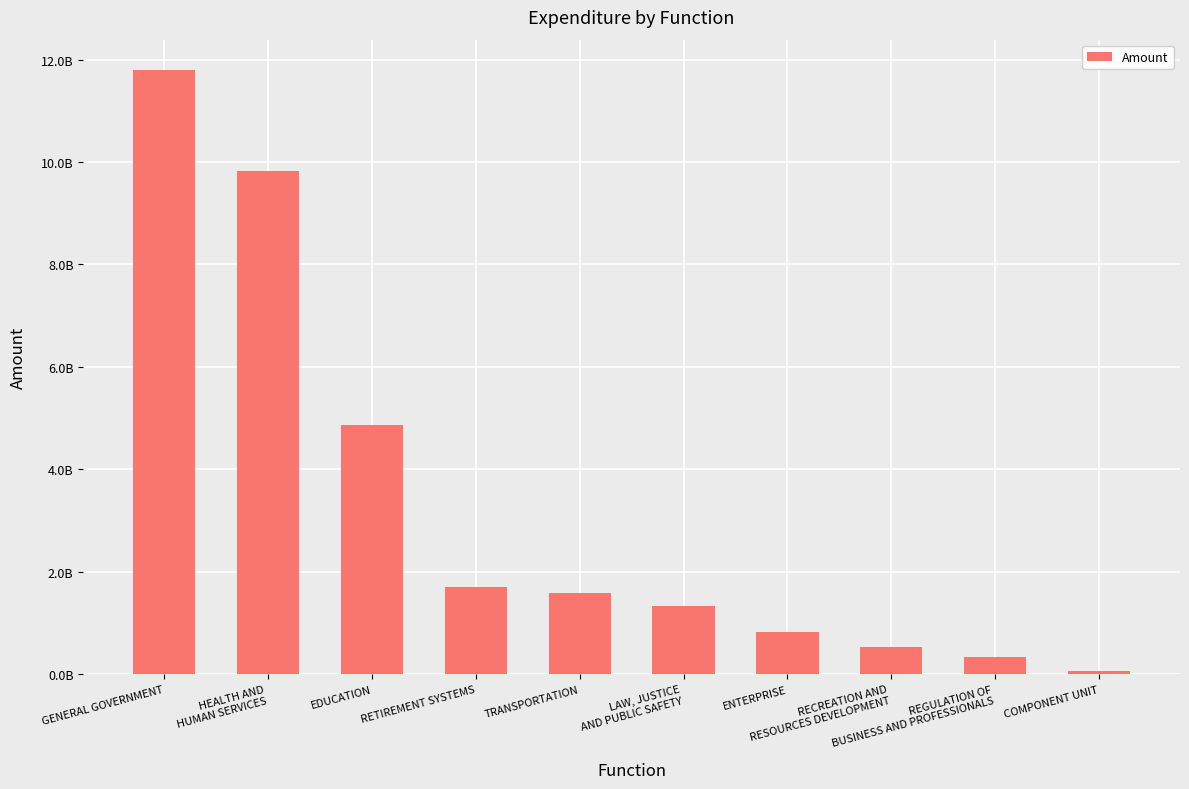

What position from the right is REGULATION OF
BUSINESS AND PROFESSIONALS?

2